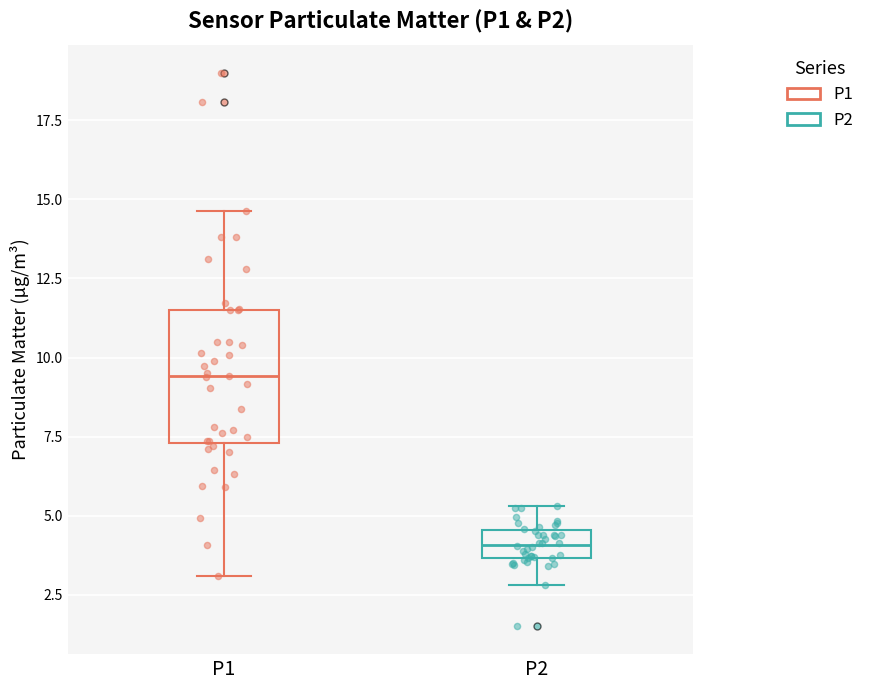

Which box has the lowest median line?

P2